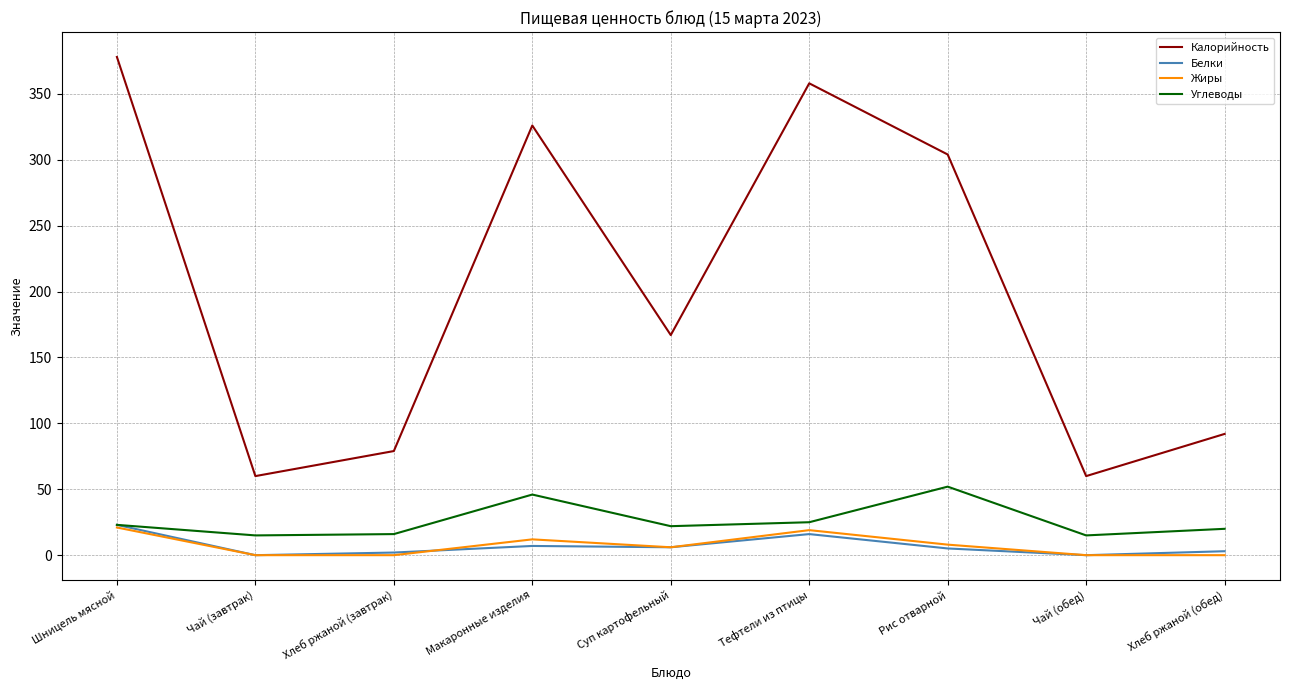

Between Макаронные изделия and Хлеб ржаной (обед), which series saw the biggest shift?

Калорийность